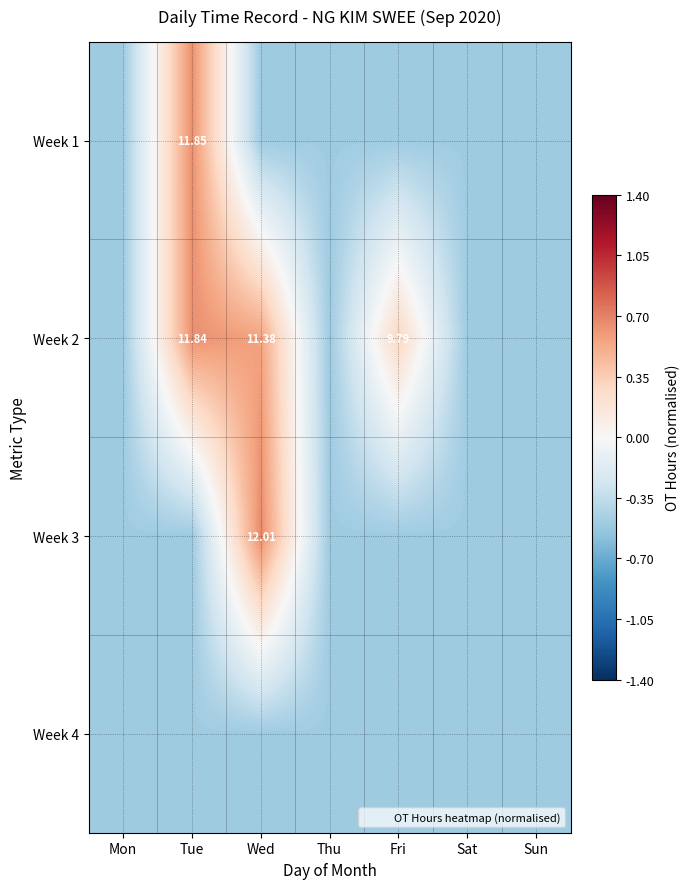

At which category does the chart reach its peak across all series?

Wed